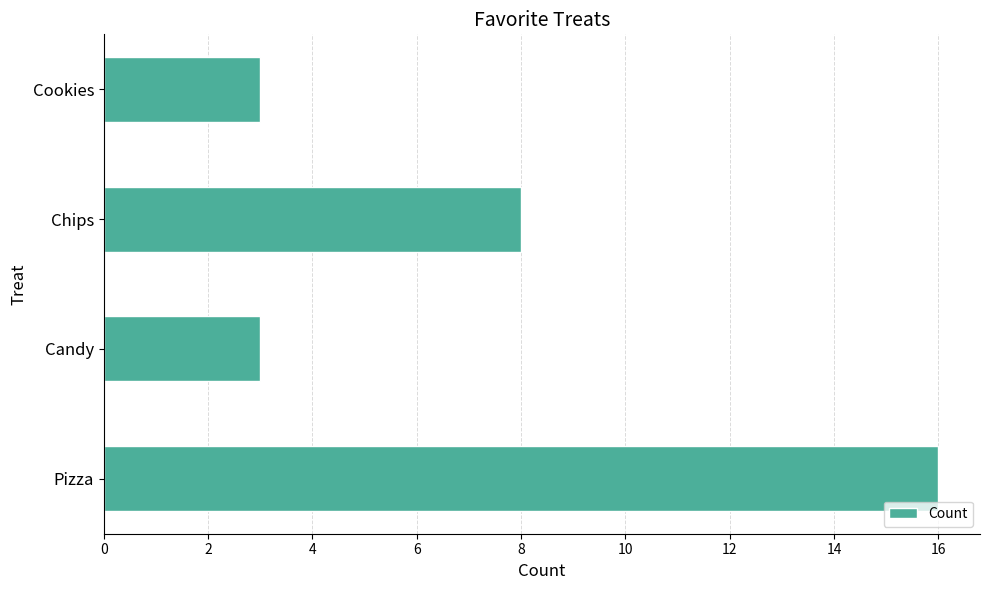

Reading top to bottom, extract all data points from this chart.

3	8	3	16